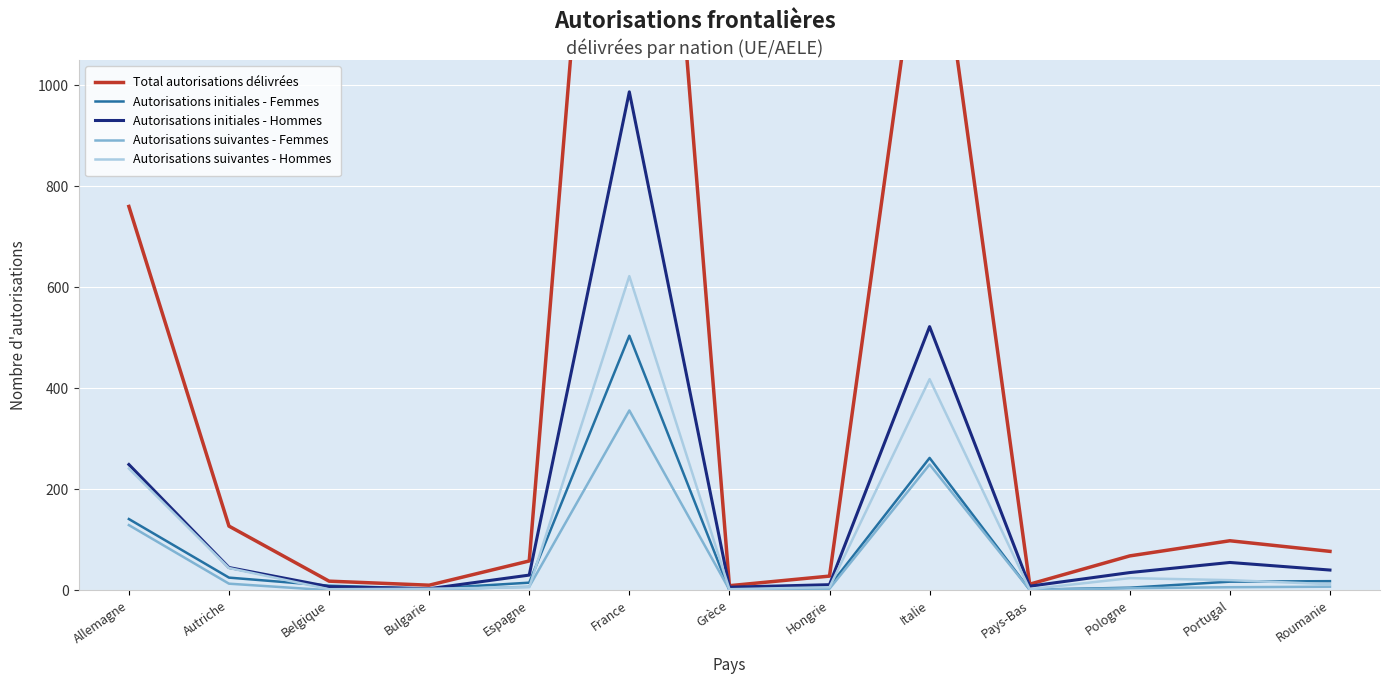

What is the difference between the maximum and minimum values in the Autorisations initiales - Hommes series?

984